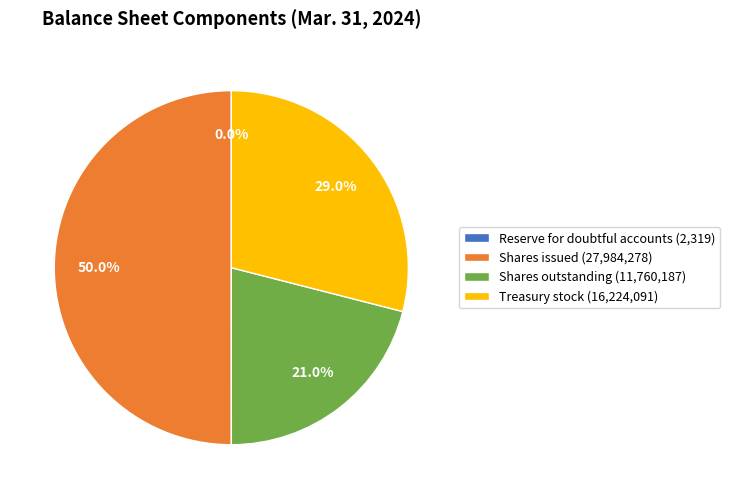

Is Treasury stock (16,224,091) the majority of the pie?

No